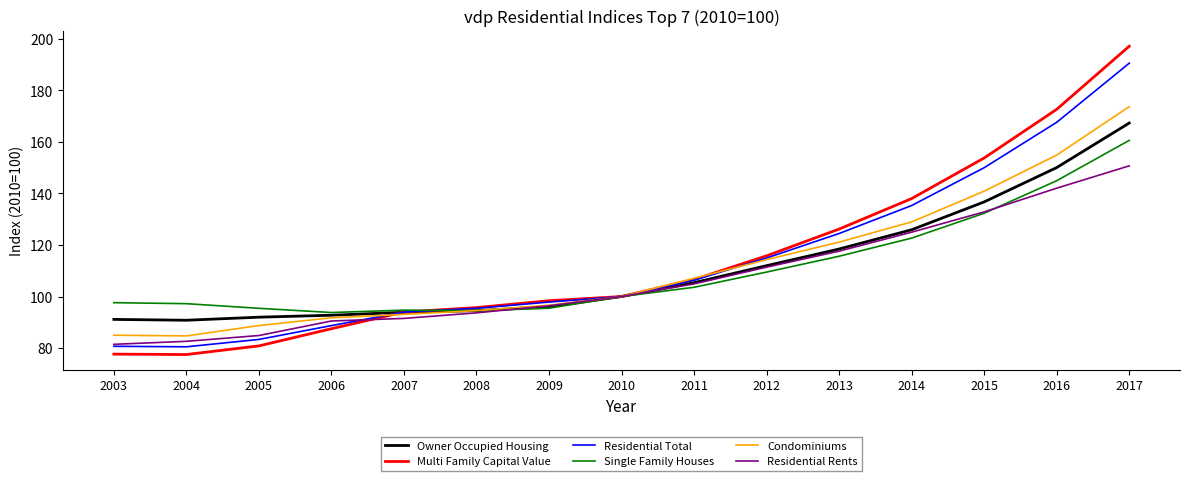

Is this an area chart (filled region under the line)?

No